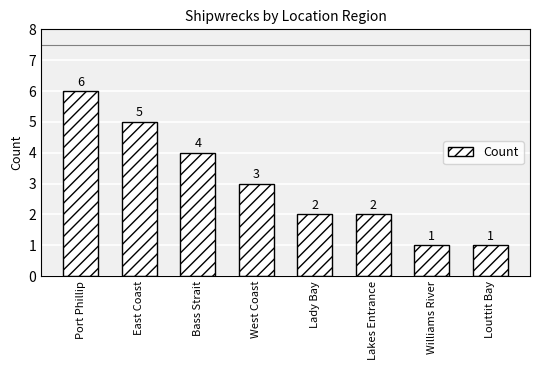

At which label is the value closest to 3?

West Coast